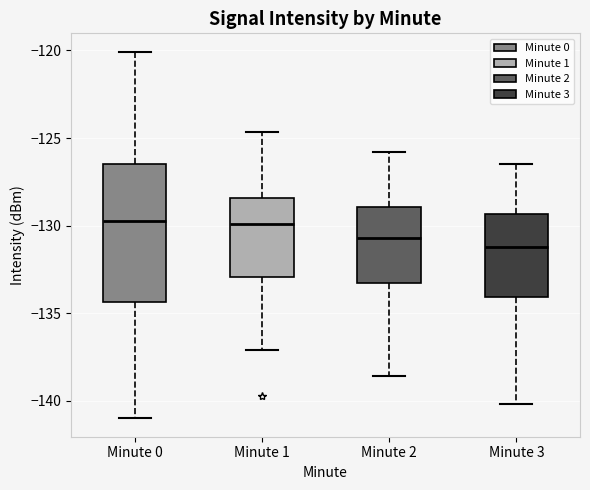

Which box is the tallest, from its lower edge to its upper edge?

Minute 0